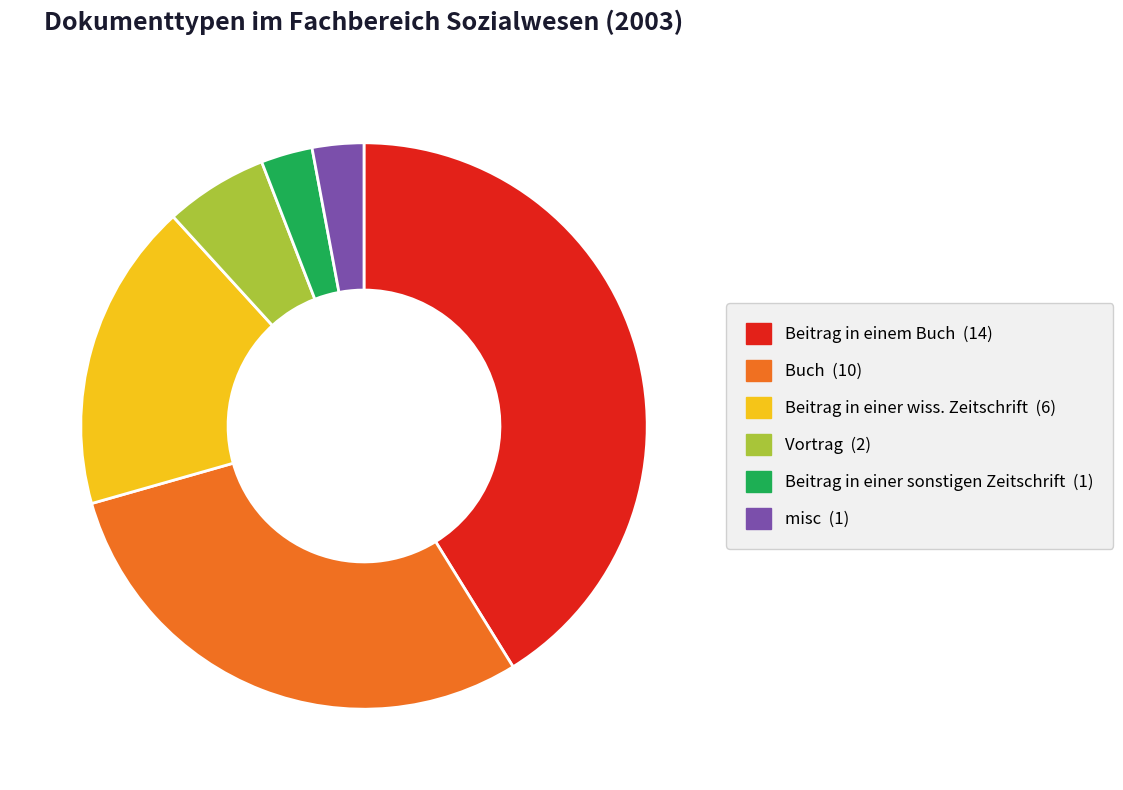

Combined, do misc and Beitrag in einer sonstigen Zeitschrift account for over 50%?

No